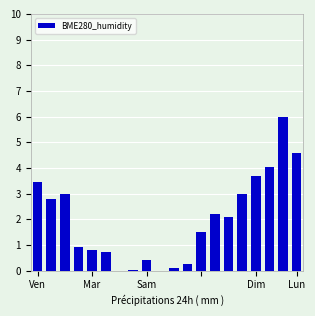

Reading right to left, extract all data points from this chart.

4.6	6.0	4.0	3.7	3.0	2.1	2.2	1.5	0.3	0.1	-0.1	0.4	0.0	-0.1	0.7	0.8	0.9	3.0	2.8	3.5